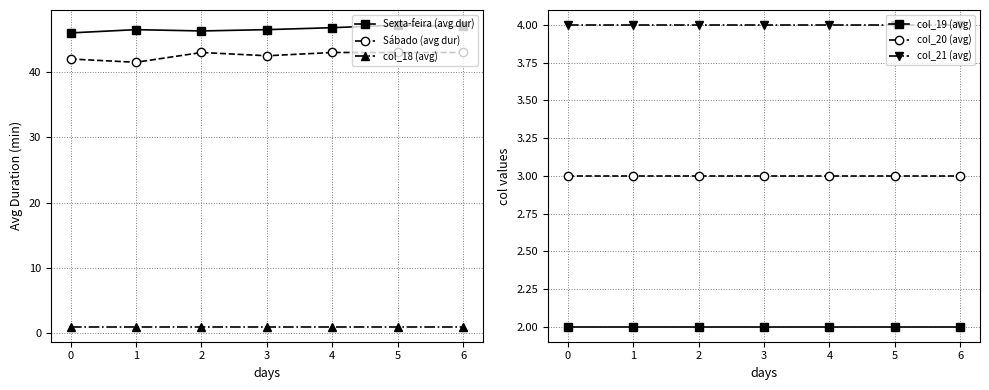

True or false: col_19 (avg) and Sábado (avg dur) intersect in this chart.

False